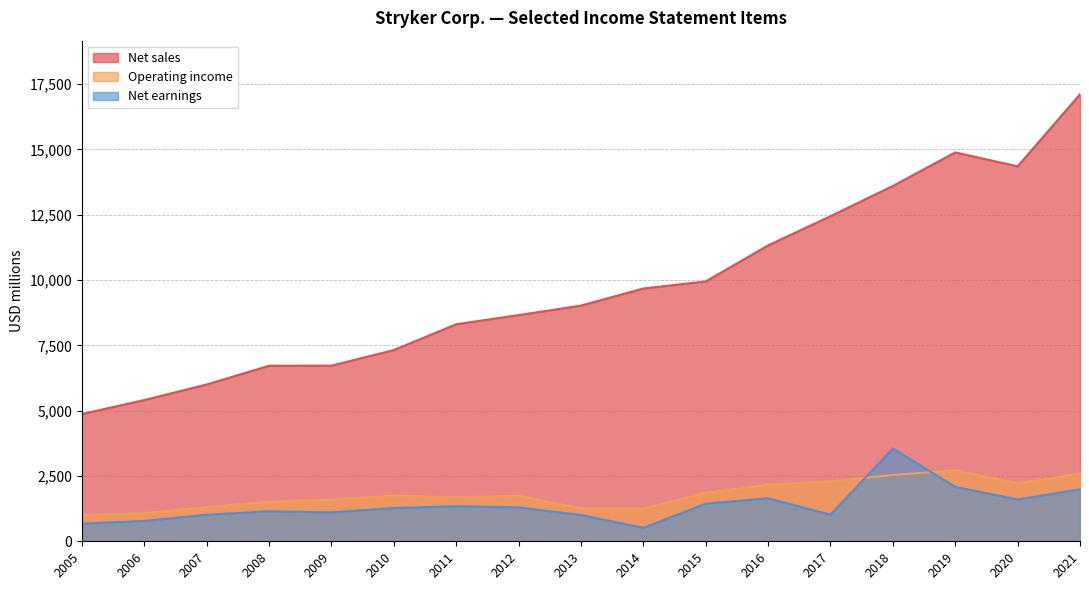

What is the highest value of the Operating income series?

2713